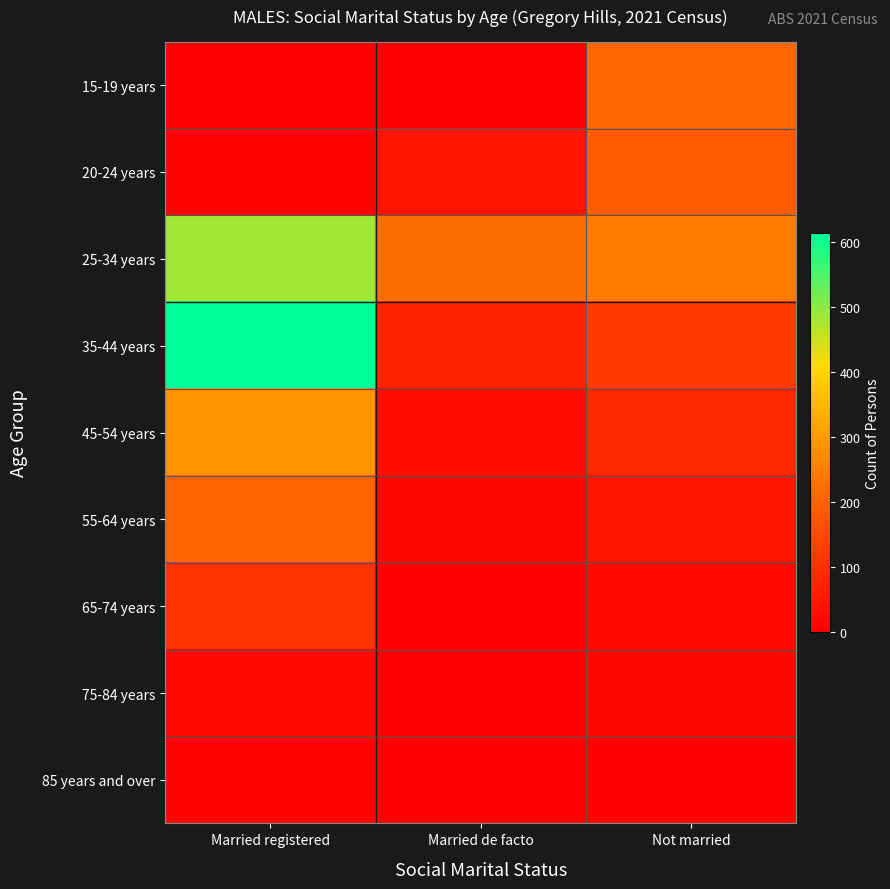

What is the spread (max minus min) of values at Married de facto?

222